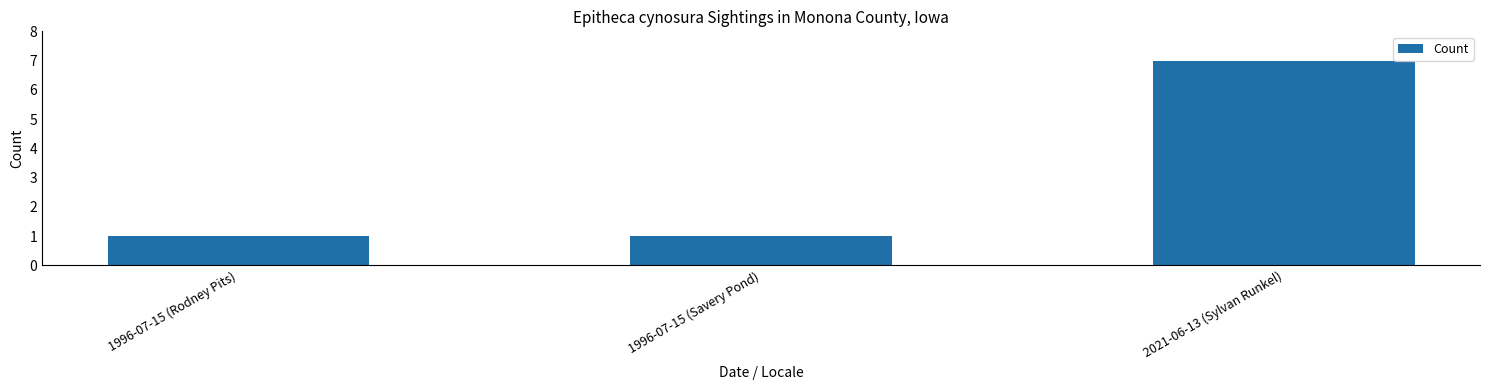

What is the label of the 2nd bar from the right?

1996-07-15 (Savery Pond)